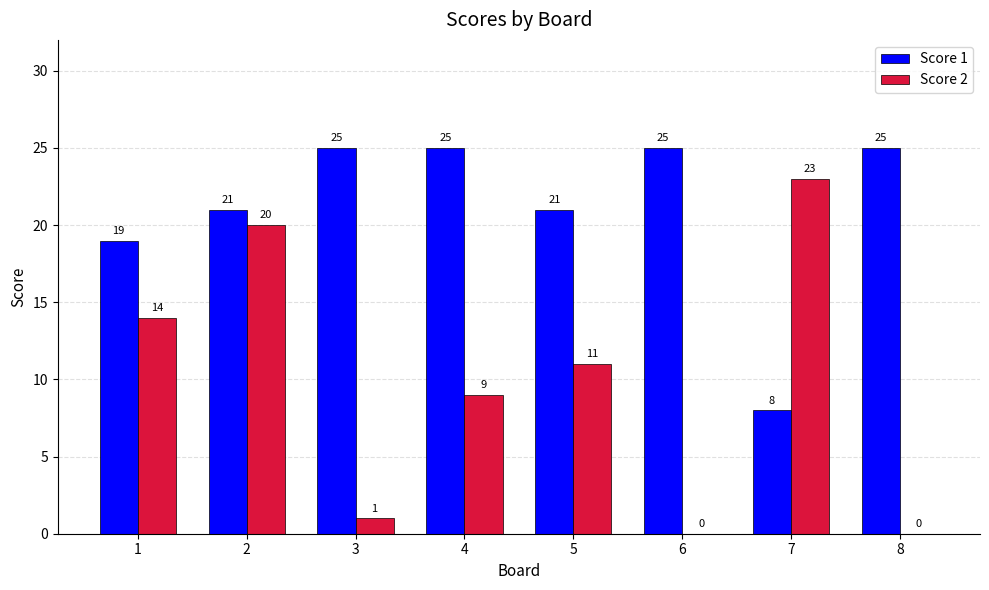

What is the sum of all Score 2 values?

78